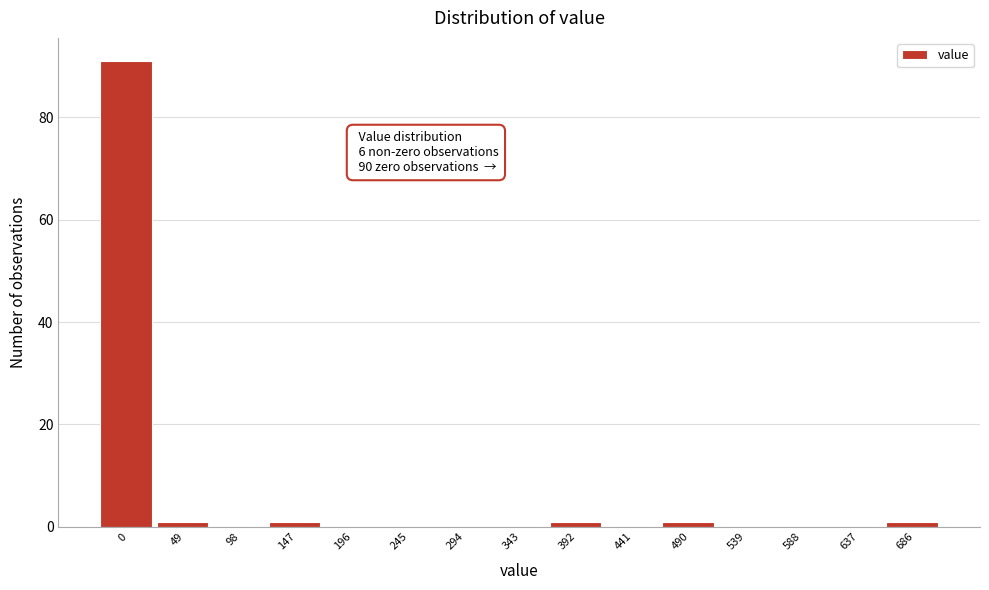

Reading left to right, list all the values displayed in this chart.

0=91	49=1	98=0	147=1	196=0	245=0	294=0	343=0	392=1	441=0	490=1	539=0	588=0	637=0	686=1